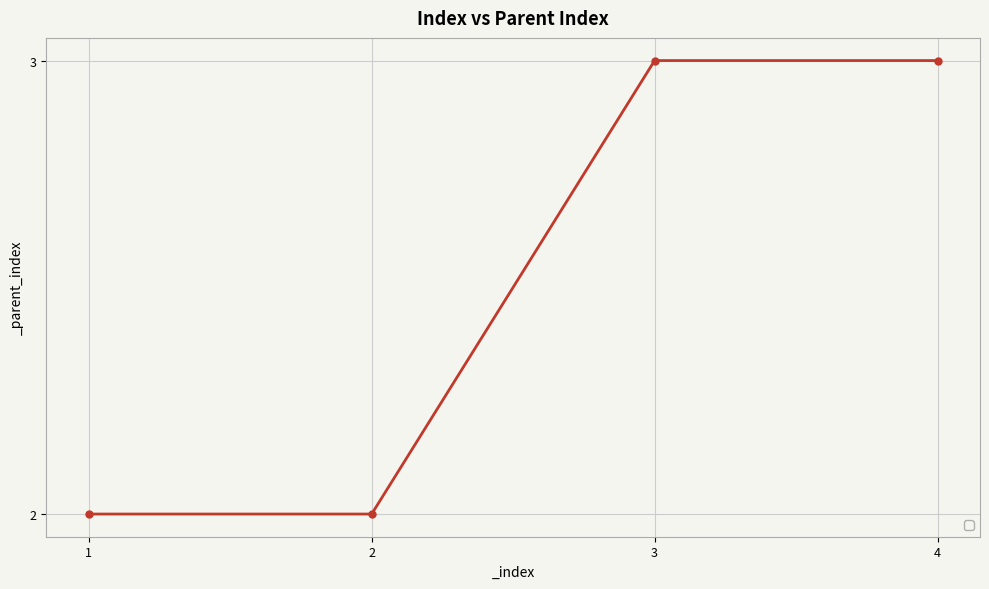

The chart shows a value of 2 at 1. True or false?

True